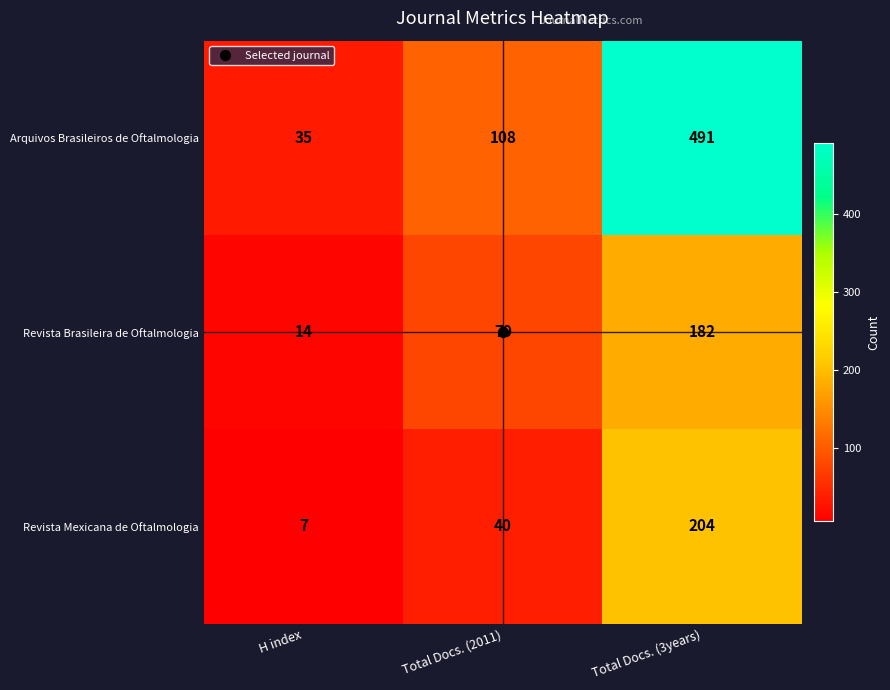

What is the total value across all series at Total Docs. (3years)?

877